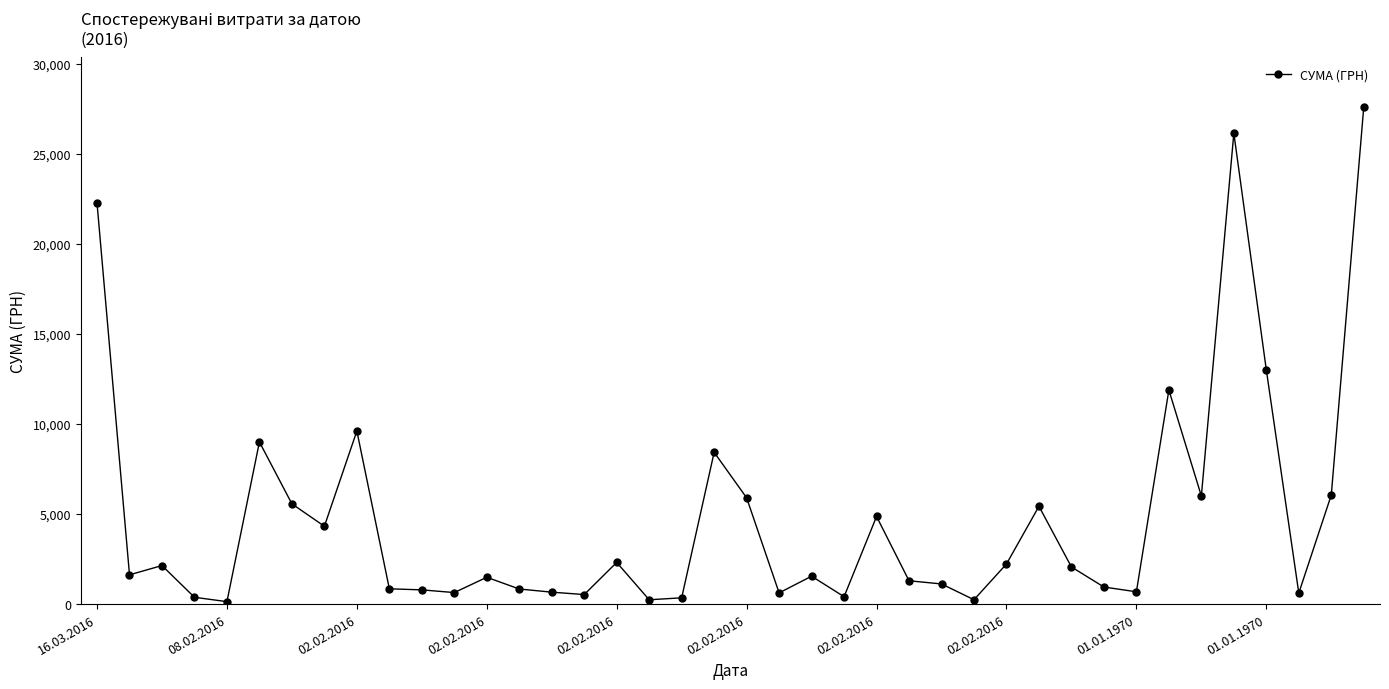

True or false: there are more than 0 points higher than both neighbors.

True